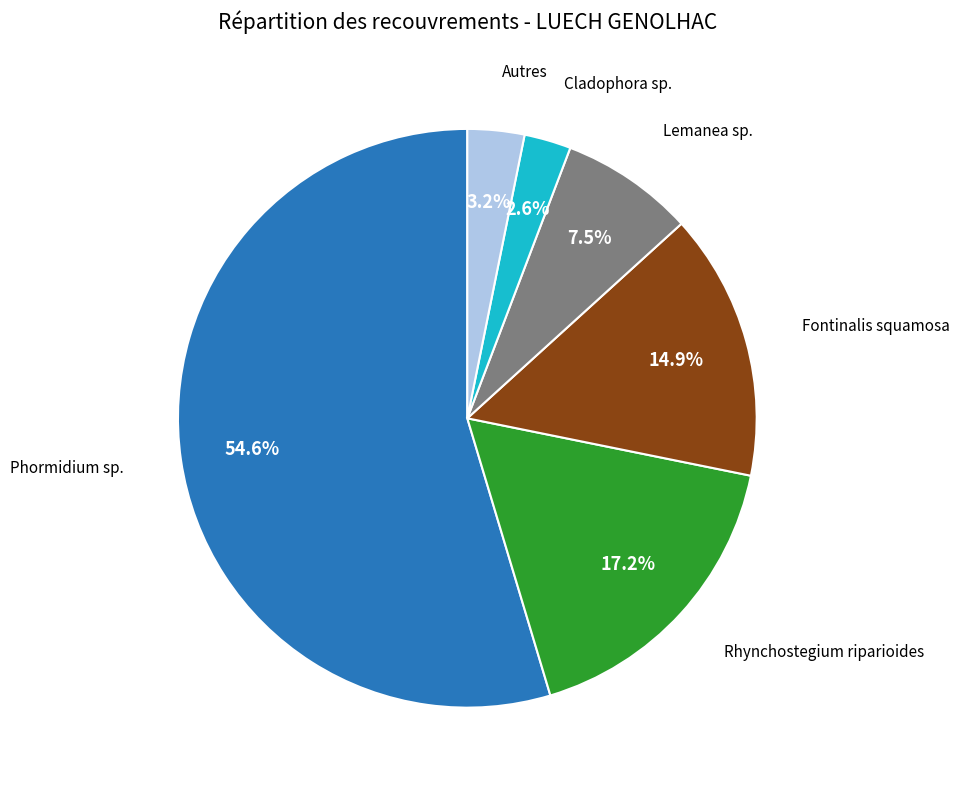

Count the number of slices in the pie.

6